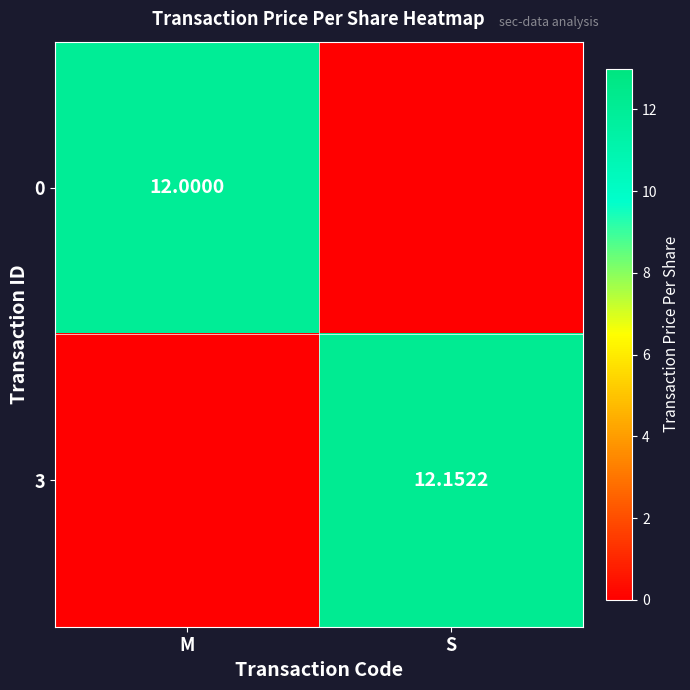

Is the value of 0 at M greater than the value of 3 at S?

No